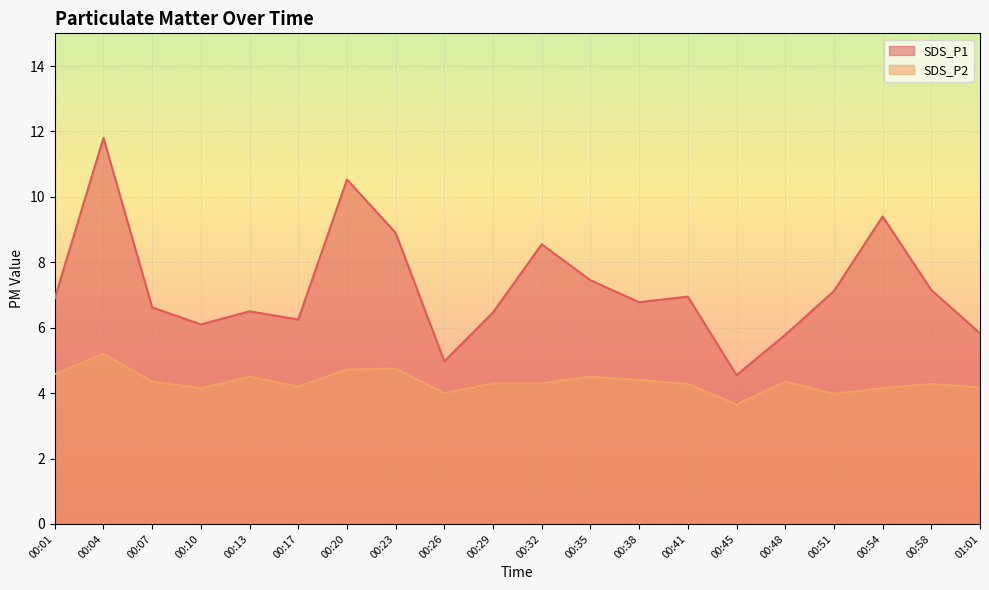

Is the value of SDS_P1 at 00:20 greater than the value of SDS_P2 at 00:54?

Yes